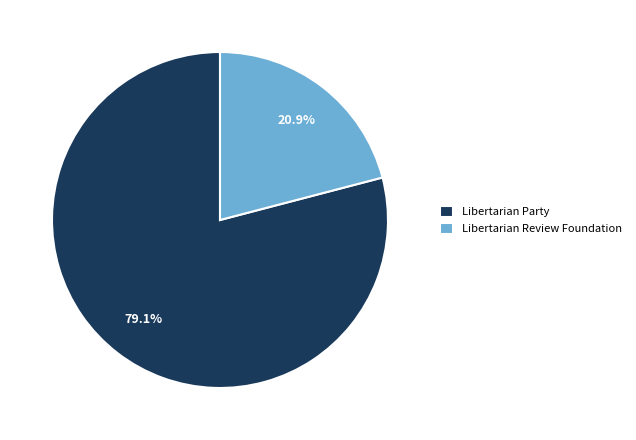

To the nearest percent, what percentage of the pie is Libertarian Review Foundation?

21%